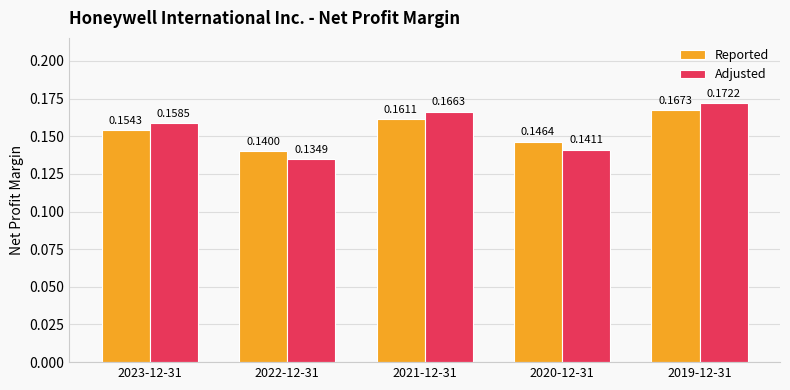

Is the value of Reported at 2019-12-31 greater than the value of Adjusted at 2021-12-31?

Yes